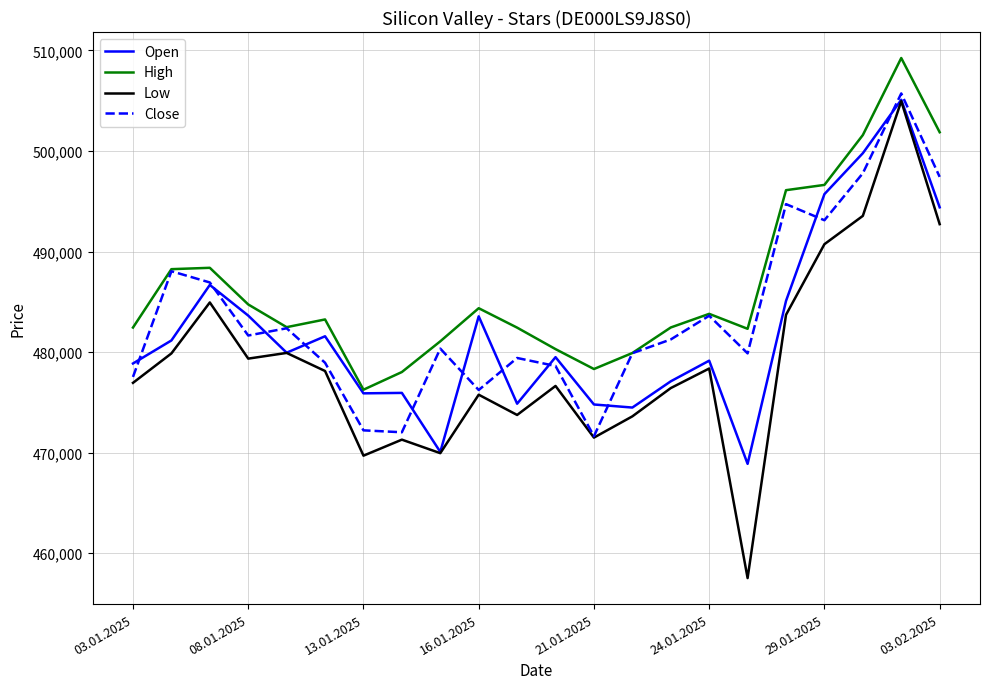

Does the chart have visible grid lines?

Yes